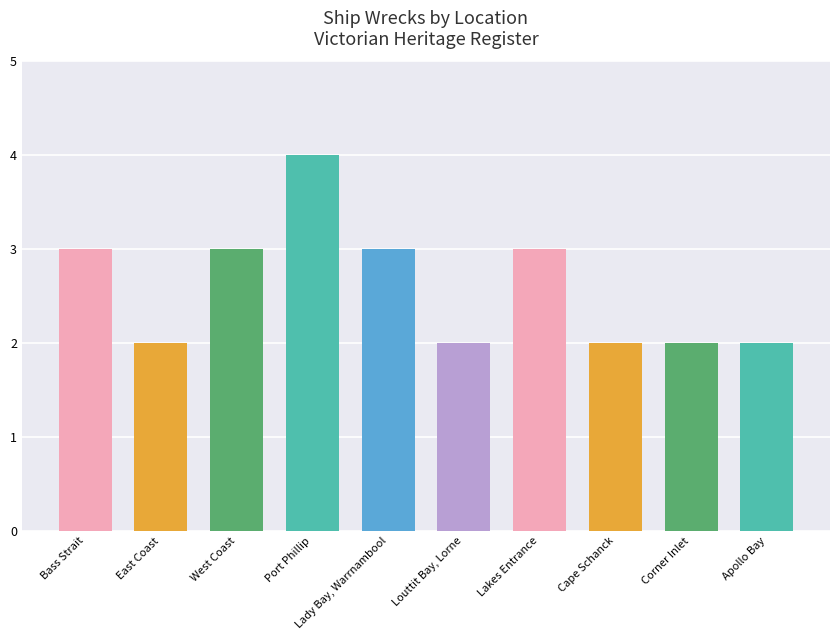

What position from the left is Lakes Entrance?

7